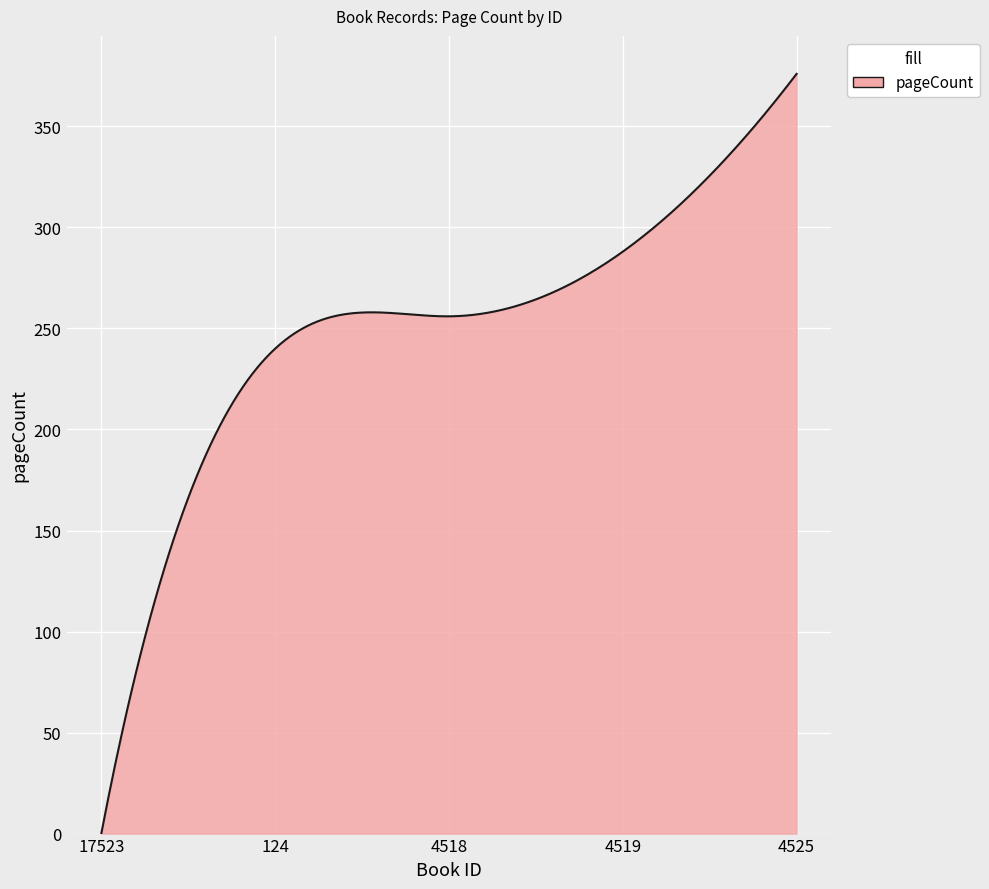

What is the maximum value shown in the chart?

376.0